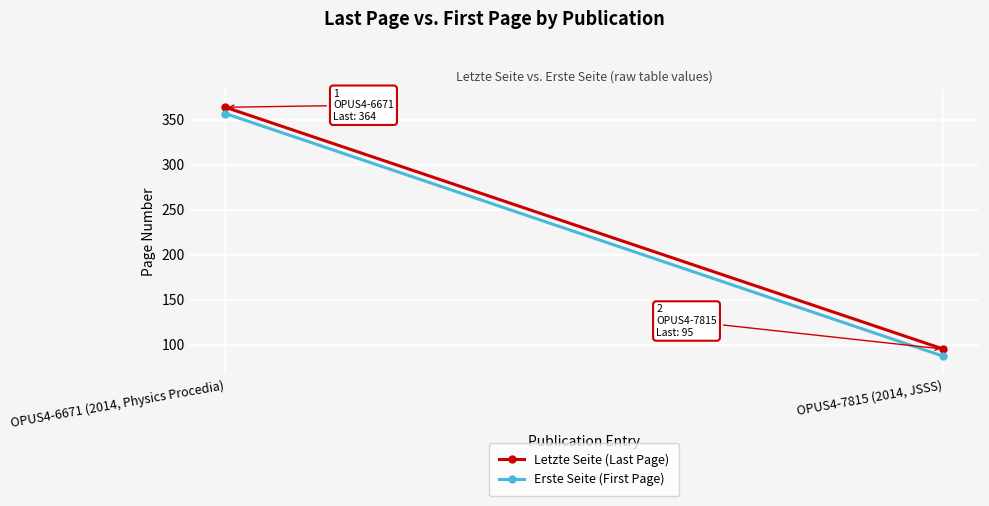

At which category is the sum across all series the highest?

OPUS4-6671 (2014, Physics Procedia)